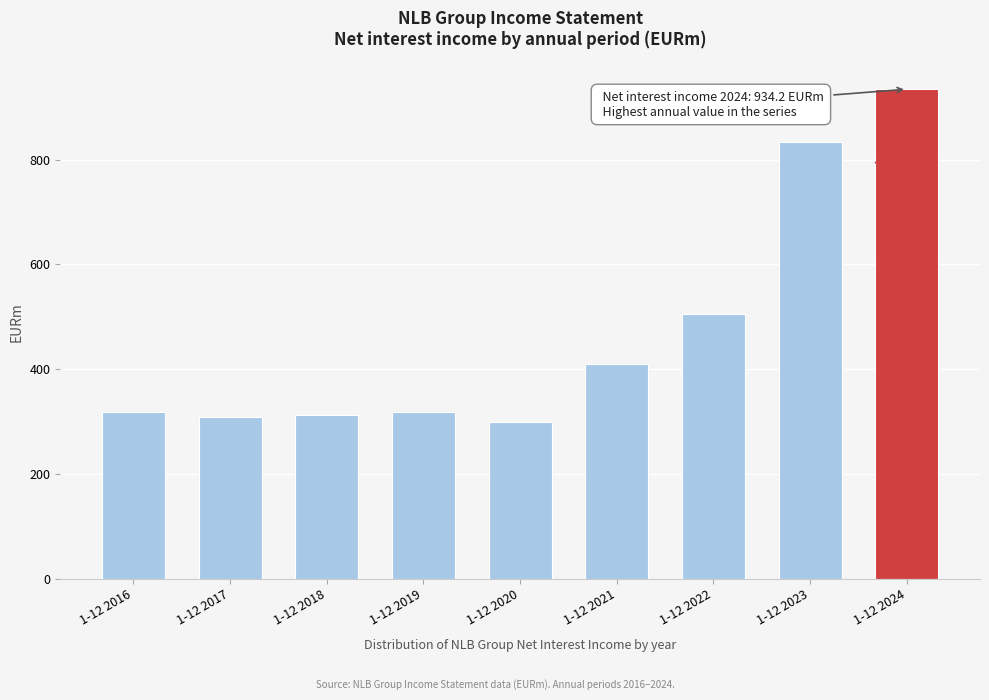

What is the smallest value displayed?

299.6